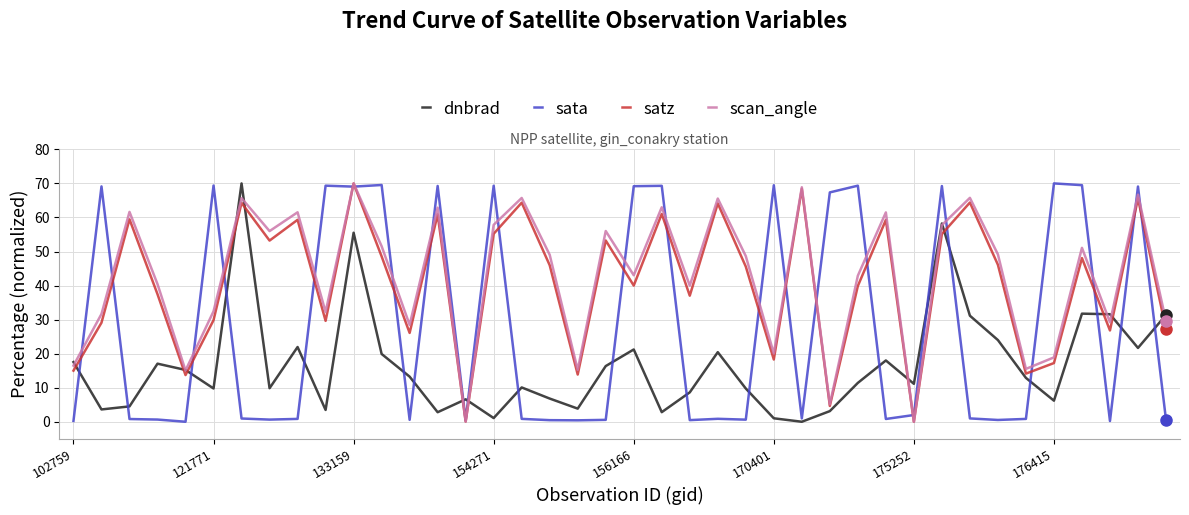

Which series has the largest total across all categories?

scan_angle